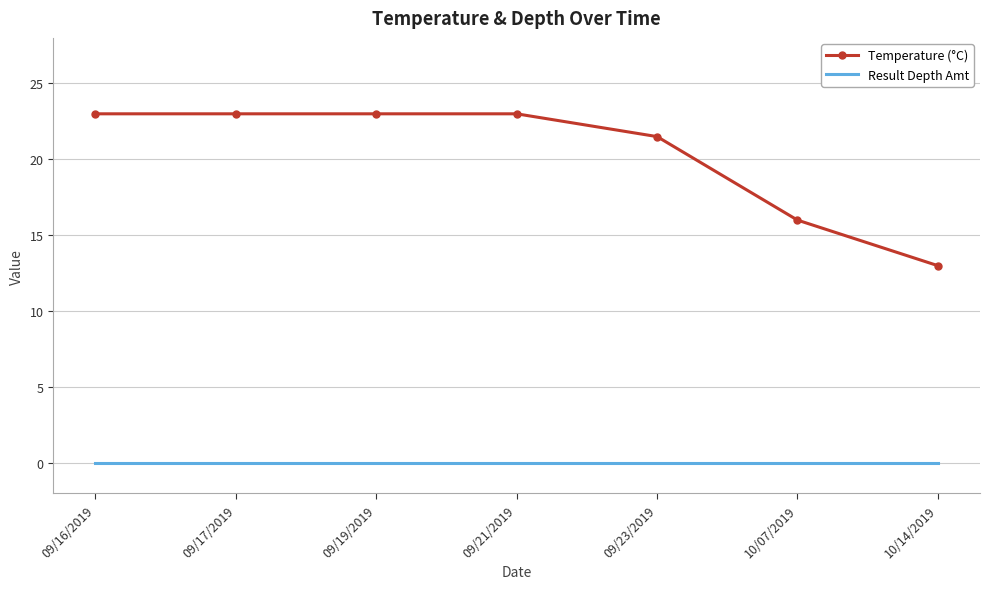

Reading left to right, transcribe all the data shown in this chart.

Temperature (°C): 09/16/2019=23.0	09/17/2019=23.0	09/19/2019=23.0	09/21/2019=23.0	09/23/2019=21.5	10/07/2019=16.0	10/14/2019=13.0
Result Depth Amt: 09/16/2019=0.0	09/17/2019=0.0	09/19/2019=0.0	09/21/2019=0.0	09/23/2019=0.0	10/07/2019=0.0	10/14/2019=0.0